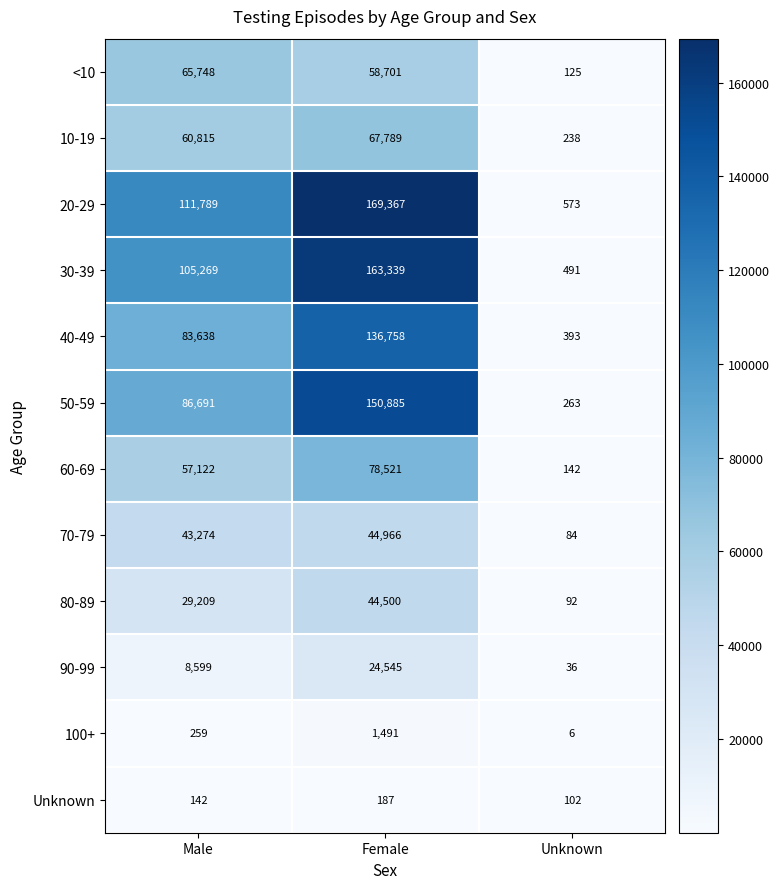

Which series has the largest total across all categories?

20-29